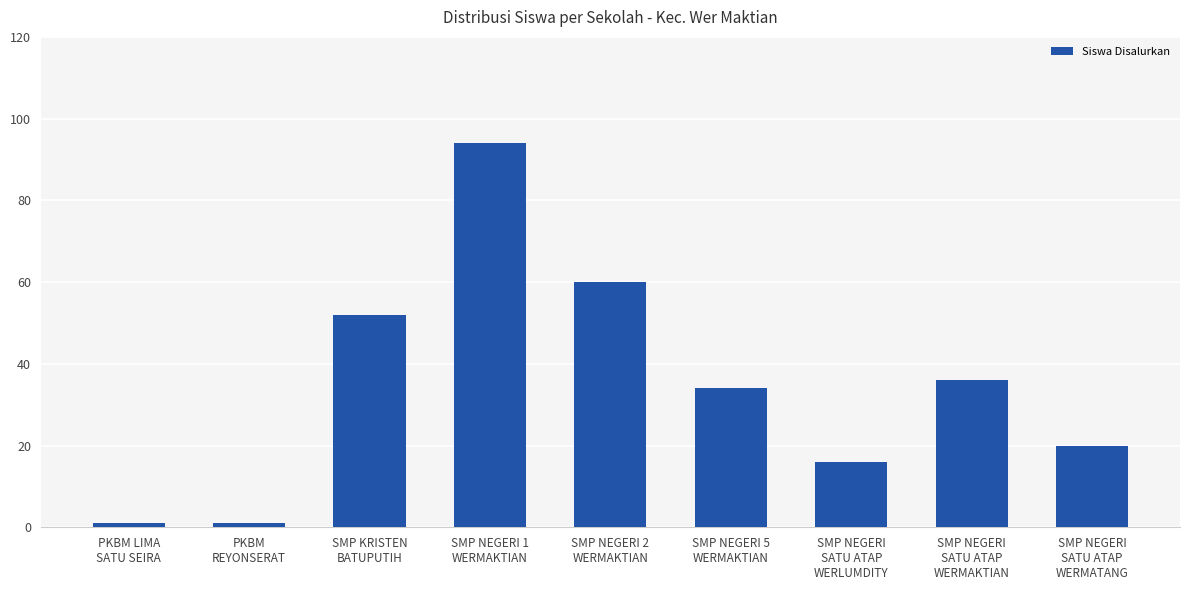

What is the average value?

35